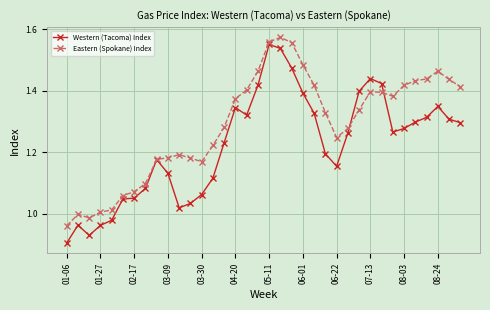

Rank the series by their average value, from lowest to highest.

Western (Tacoma) Index, Eastern (Spokane) Index